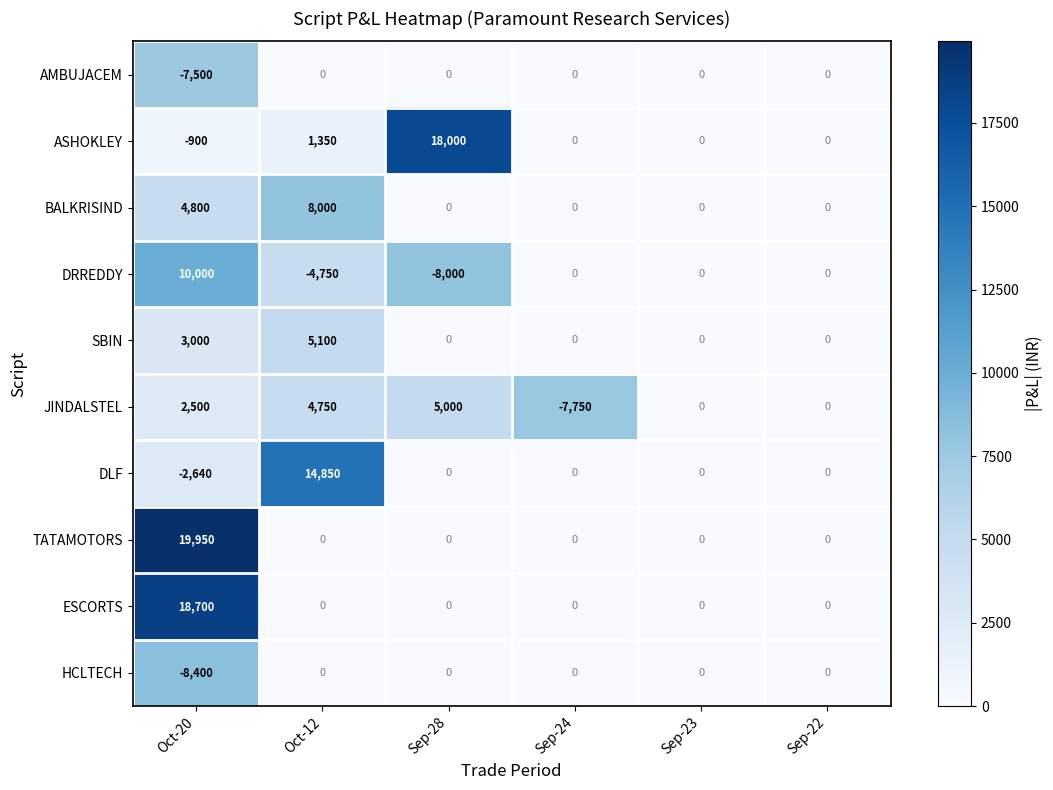

At which category does the chart reach its peak across all series?

Oct-20